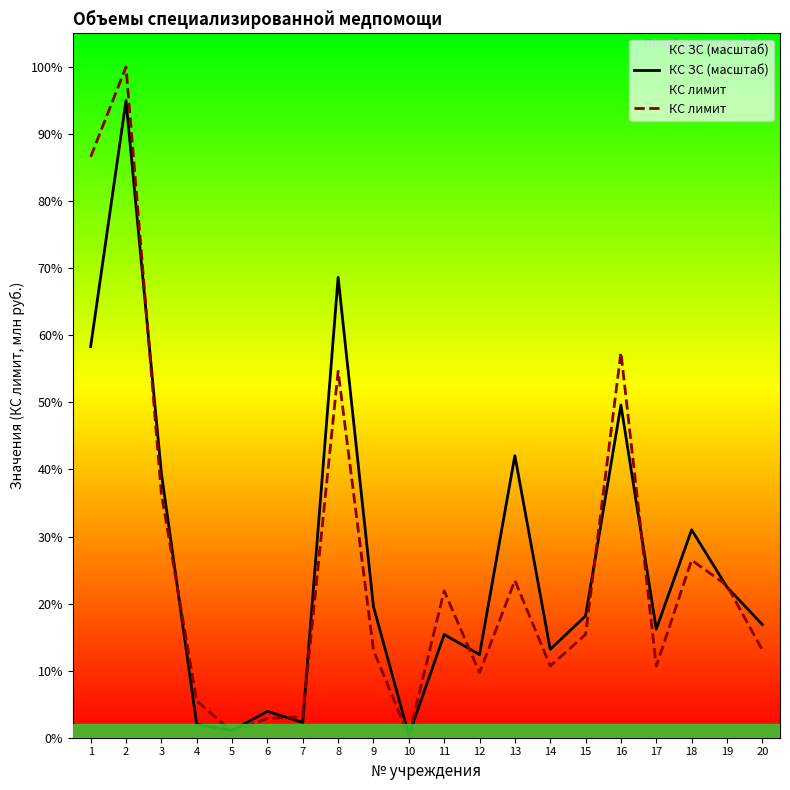

At 2, list the series in order from smallest to largest.

КС ЗС (масштаб), КС лимит